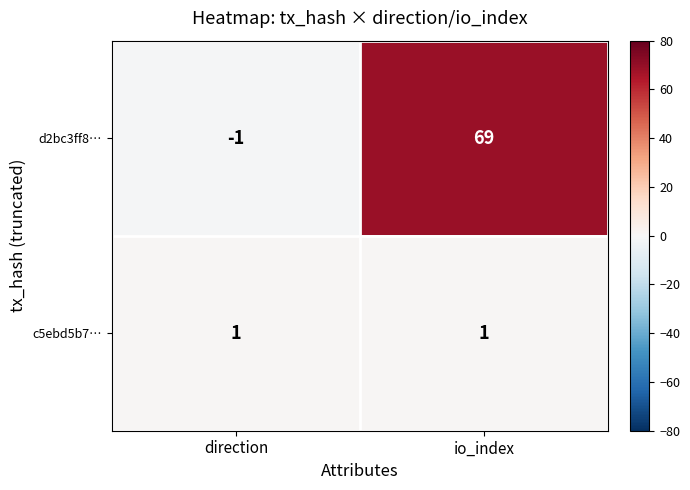

What is the total value across all series at io_index?

70